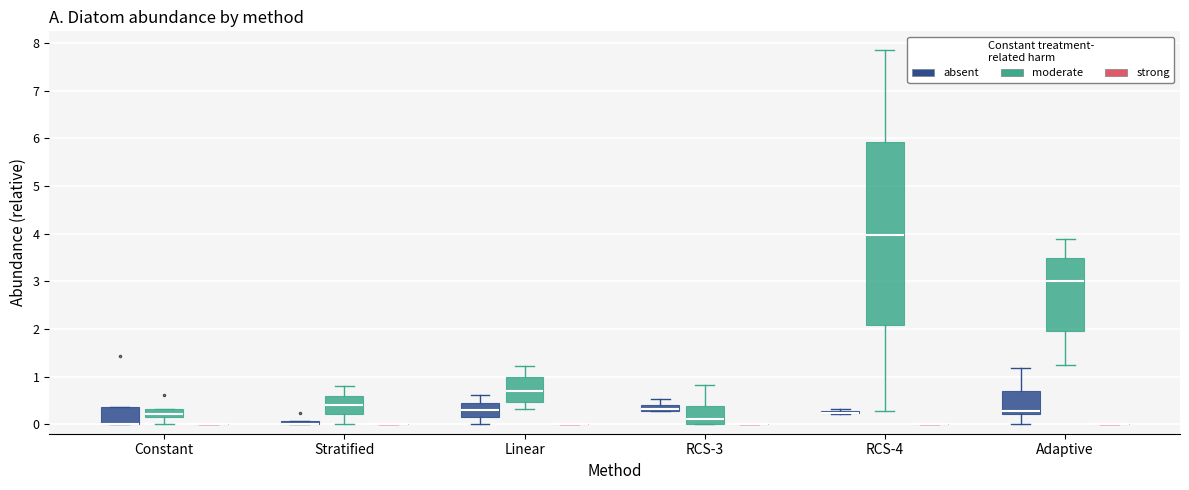

Which box is the tallest, from its lower edge to its upper edge?

RCS-4 (moderate)